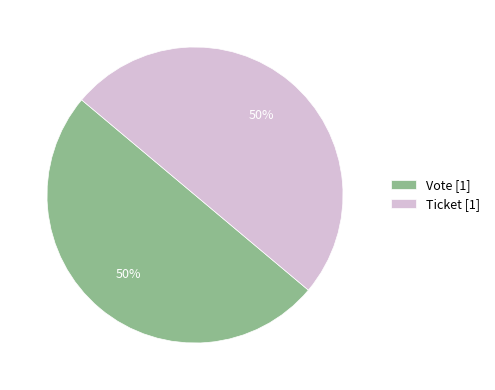

To the nearest percent, what is the difference between the largest and smallest slice percentages?

0%